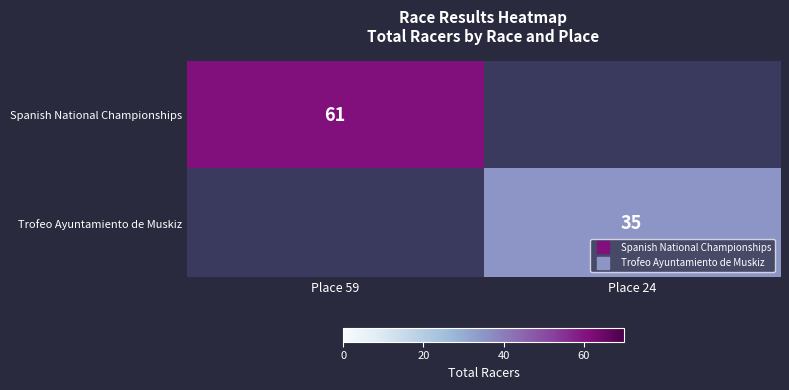

What is the maximum value for Trofeo Ayuntamiento de Muskiz?

35